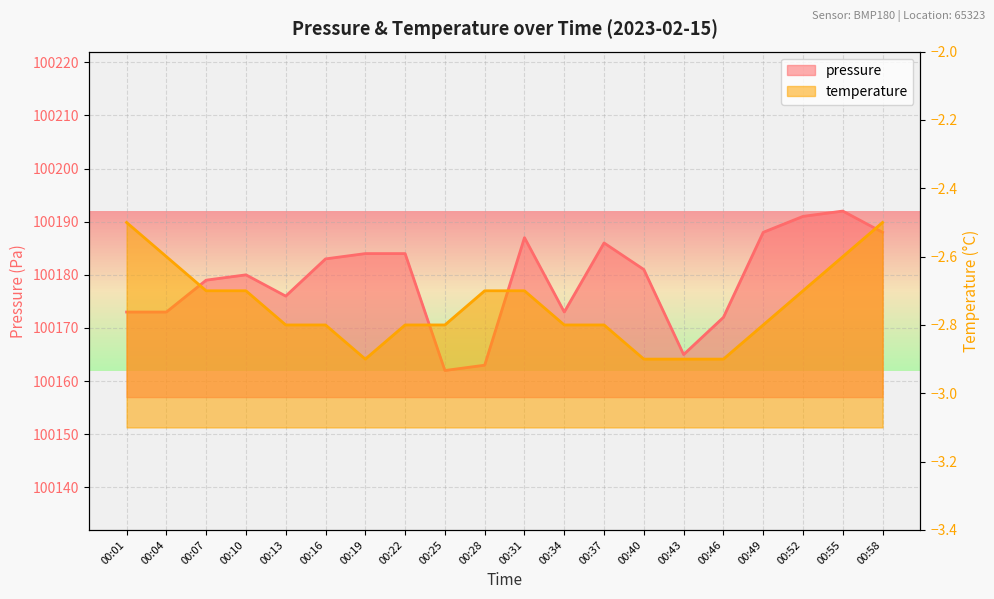

Does the chart display data point markers on the line(s)?

No